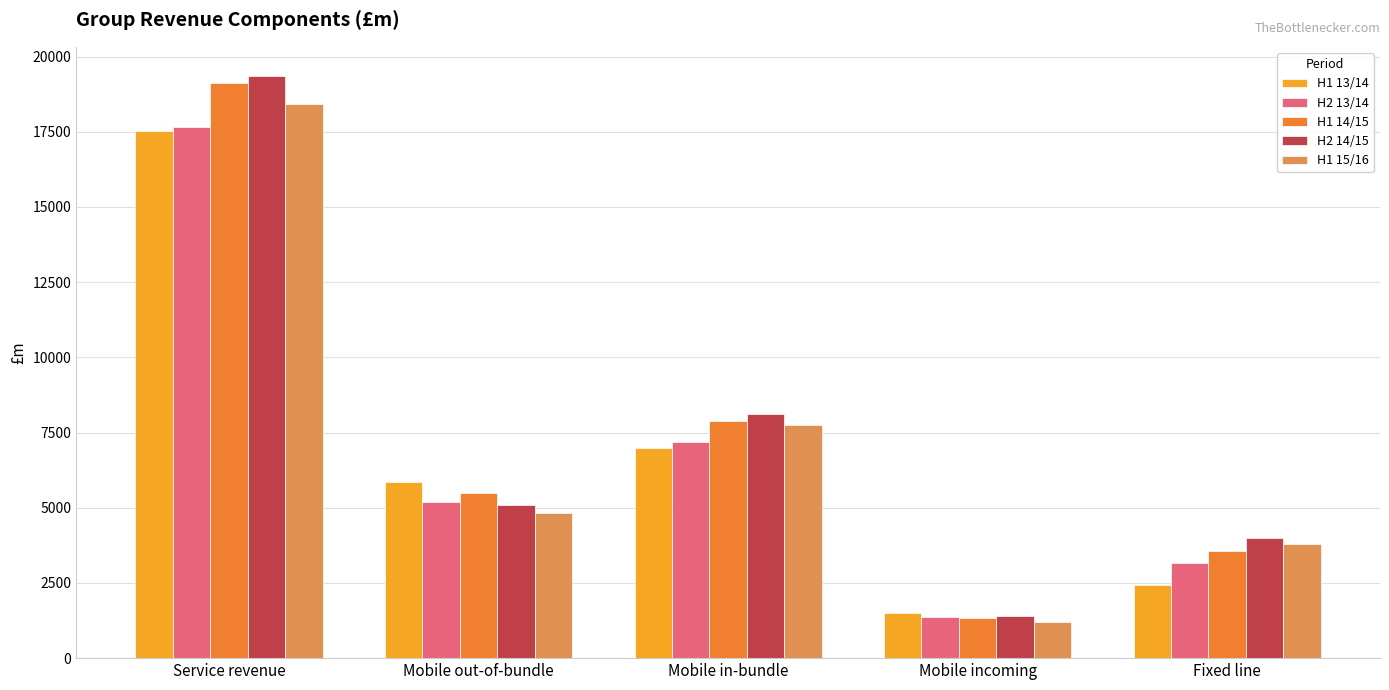

Reading left to right, transcribe all the data shown in this chart.

H1 13/14: Service revenue=17532	Mobile out-of-bundle=5863	Mobile in-bundle=6978	Mobile incoming=1495	Fixed line=2423
H2 13/14: Service revenue=17658	Mobile out-of-bundle=5188	Mobile in-bundle=7181	Mobile incoming=1366	Fixed line=3174
H1 14/15: Service revenue=19139	Mobile out-of-bundle=5498	Mobile in-bundle=7900	Mobile incoming=1351	Fixed line=3575
H2 14/15: Service revenue=19358	Mobile out-of-bundle=5101	Mobile in-bundle=8102	Mobile incoming=1400	Fixed line=3994
H1 15/16: Service revenue=18430	Mobile out-of-bundle=4840	Mobile in-bundle=7754	Mobile incoming=1191	Fixed line=3808